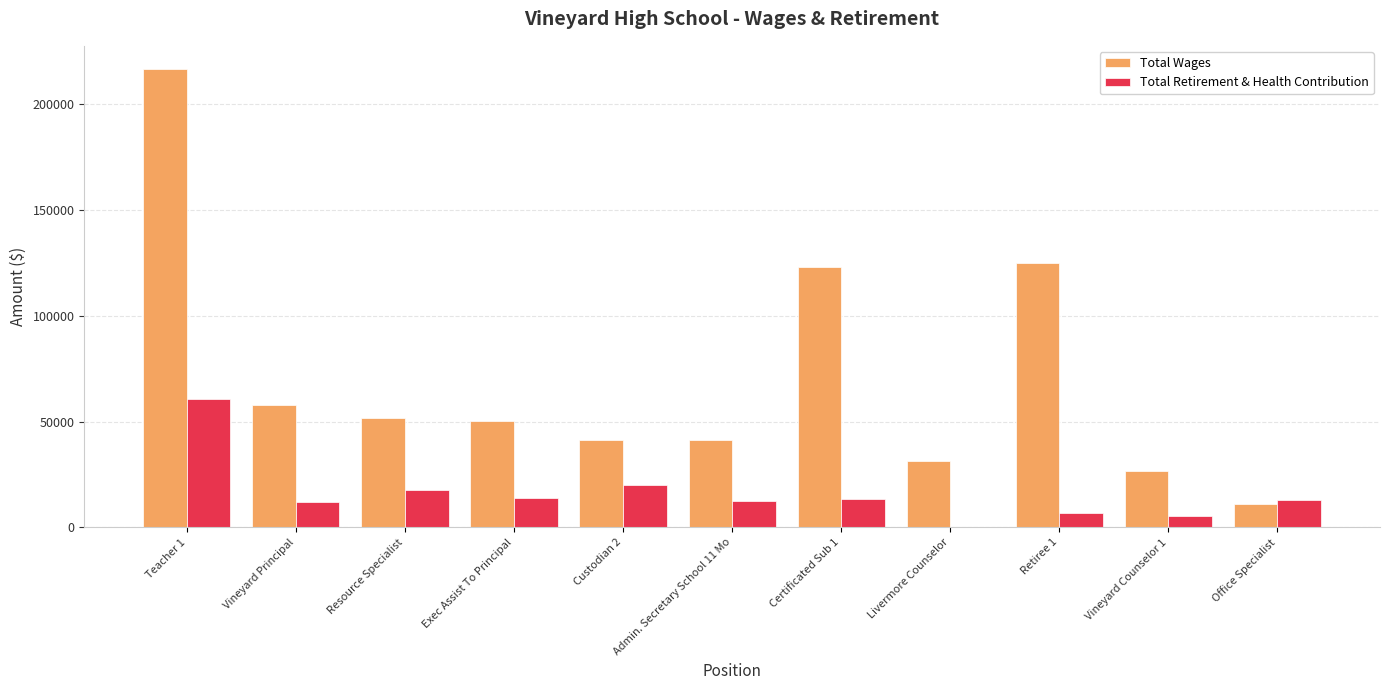

What is the sum of all Total Retirement & Health Contribution values?

174606